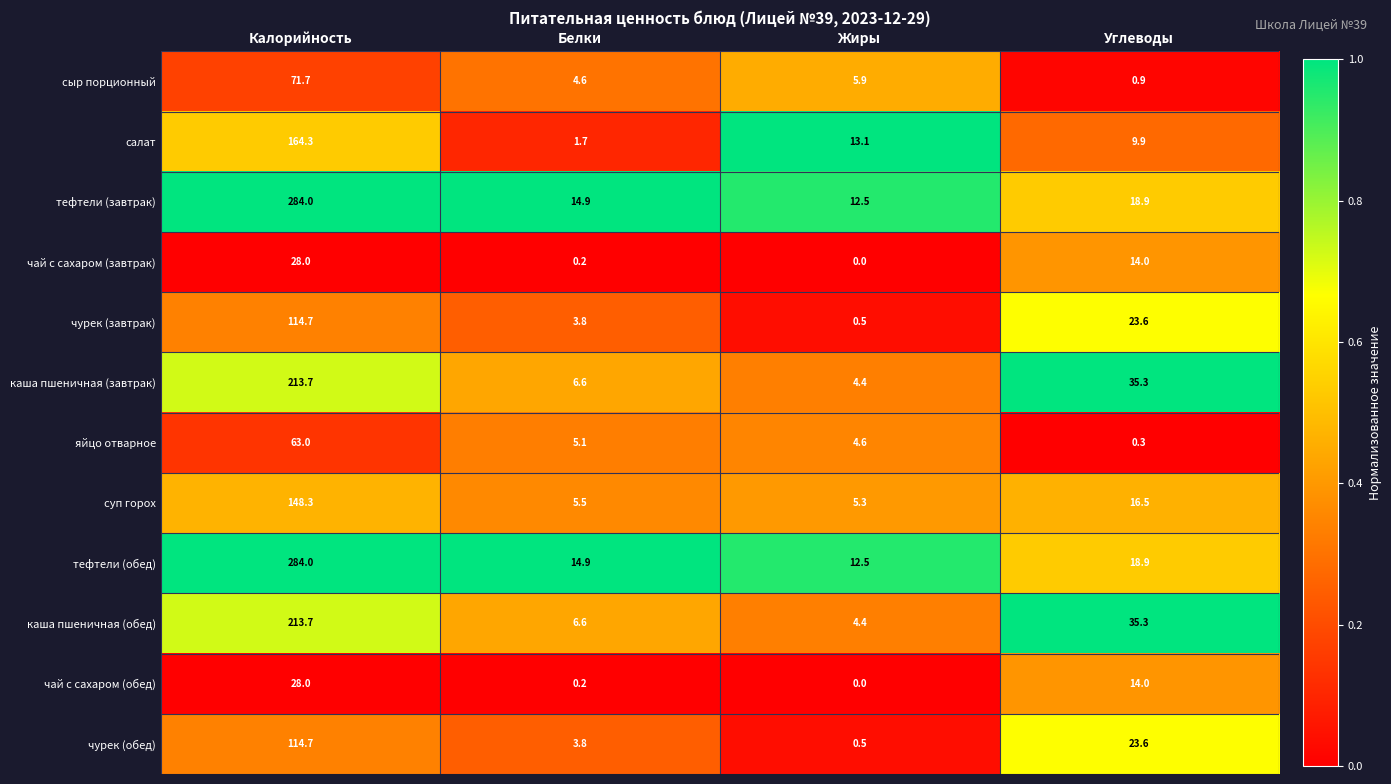

How many categories are shown in the chart?

4